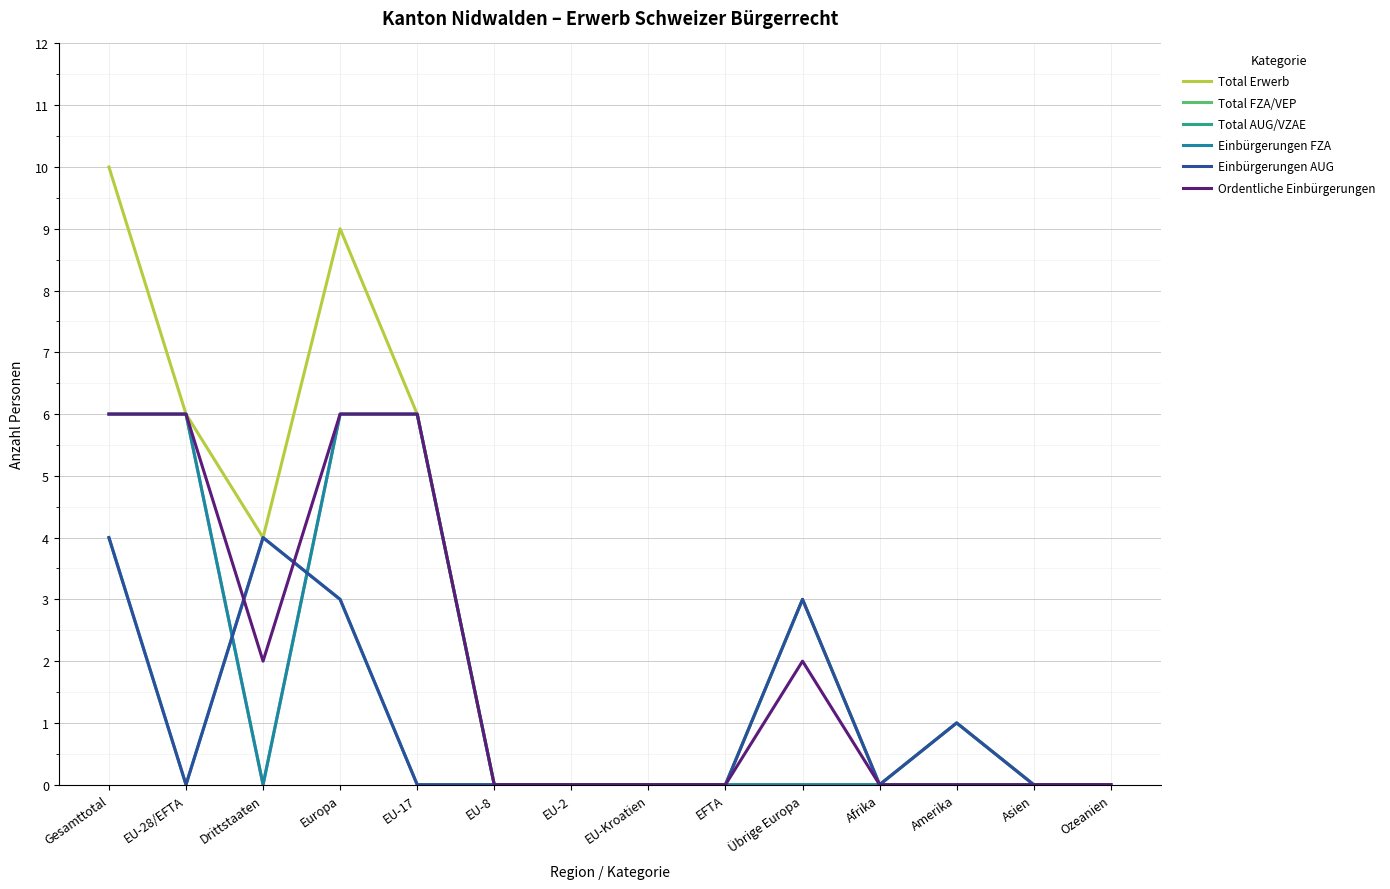

How many times do Ordentliche Einbürgerungen and Total AUG/VZAE cross each other?

2